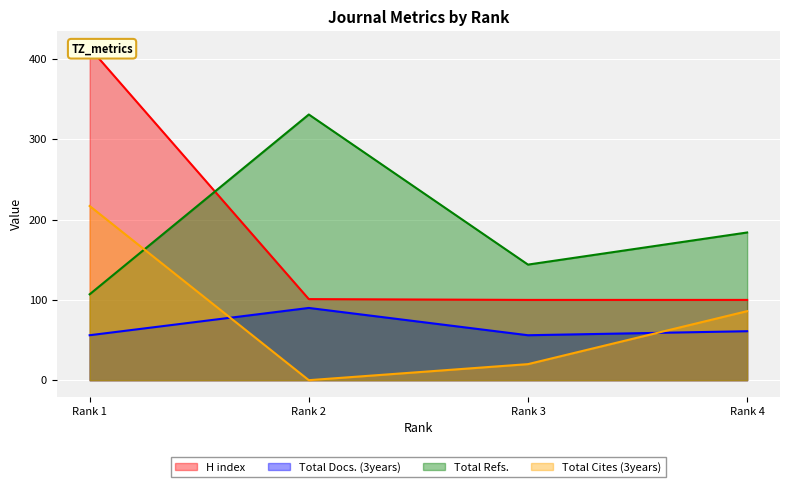

True or false: Total Docs. (3years) and H index cross at least once.

False